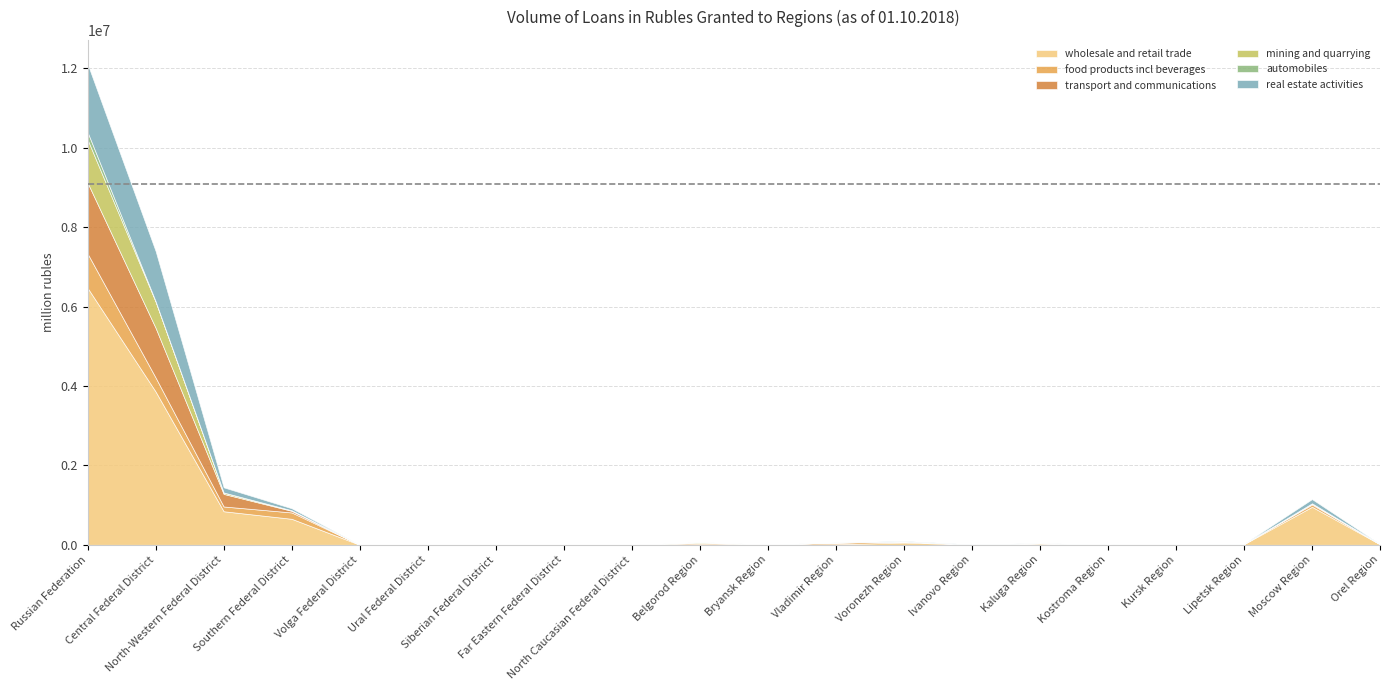

List the series in order of their peak value, lowest first.

automobiles, food products incl beverages, mining and quarrying, real estate activities, transport and communications, wholesale and retail trade